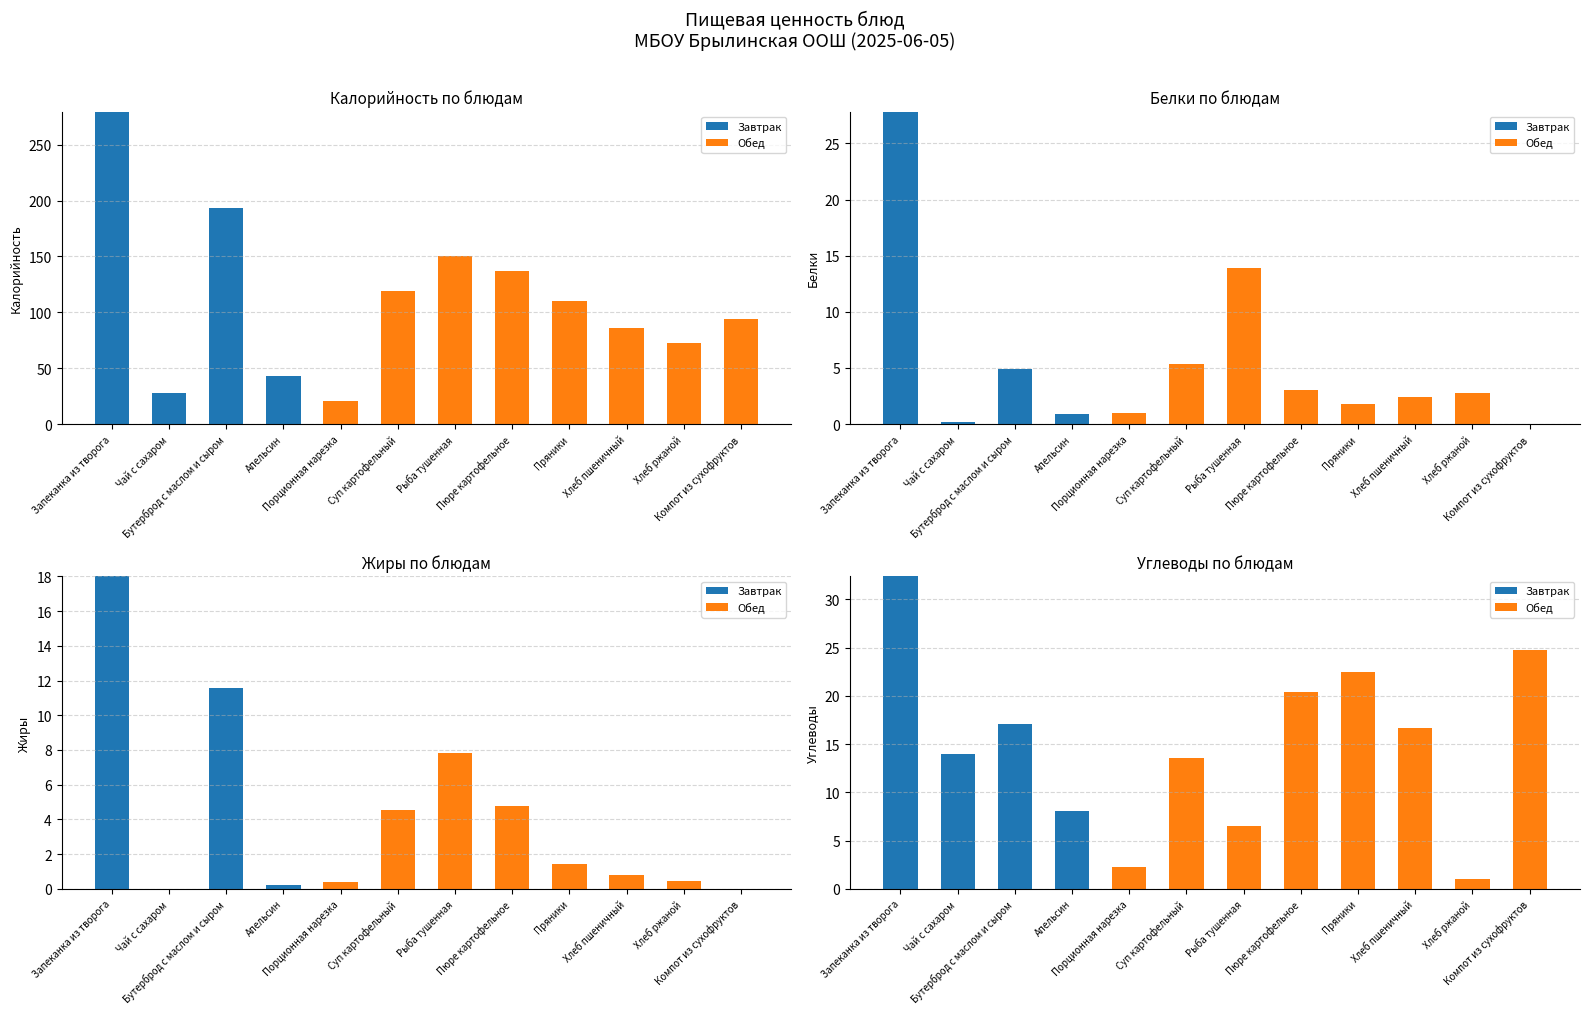

At which label does Обед first exceed 6?

Суп картофельный